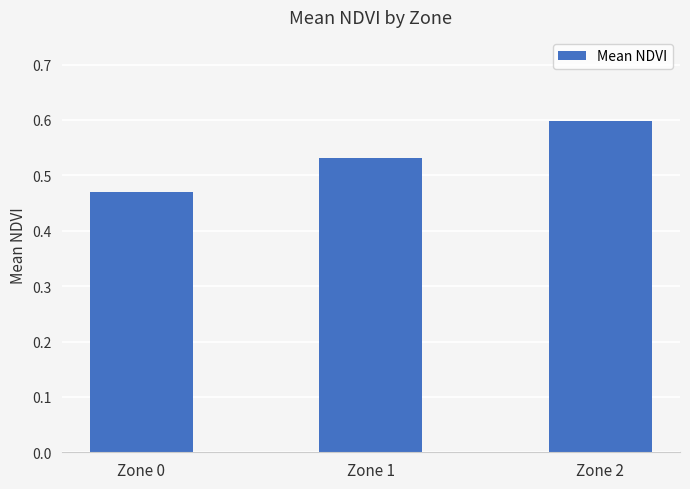

True or false: the data shows 0.8 at Zone 0.

False